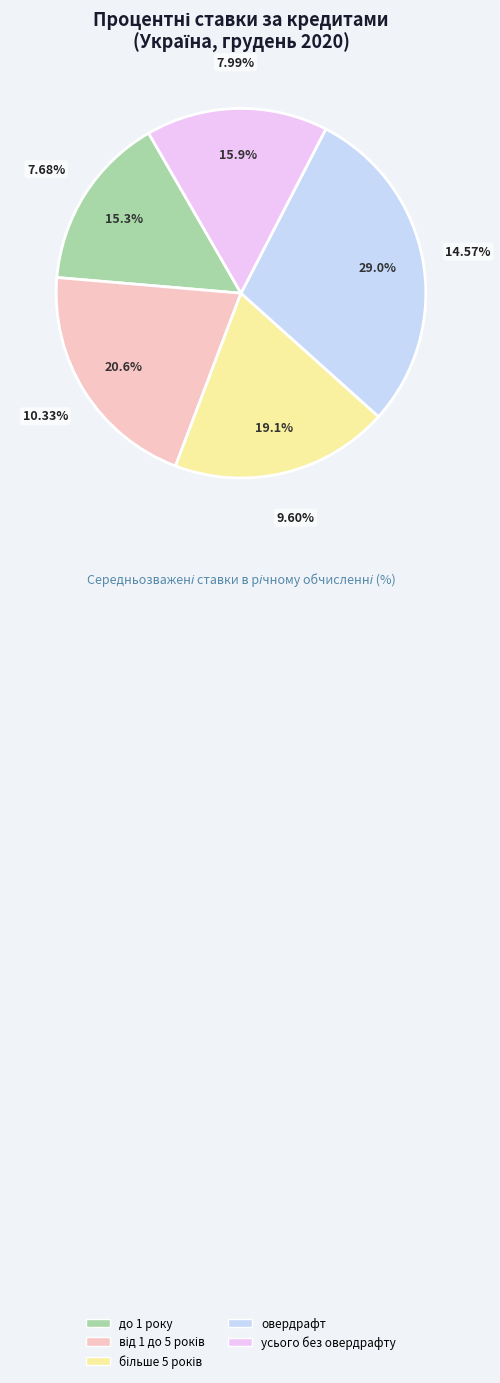

Rank the categories by value from highest to lowest.

овердрафт, від 1 до 5 років, більше 5 років, усього без овердрафту, до 1 року